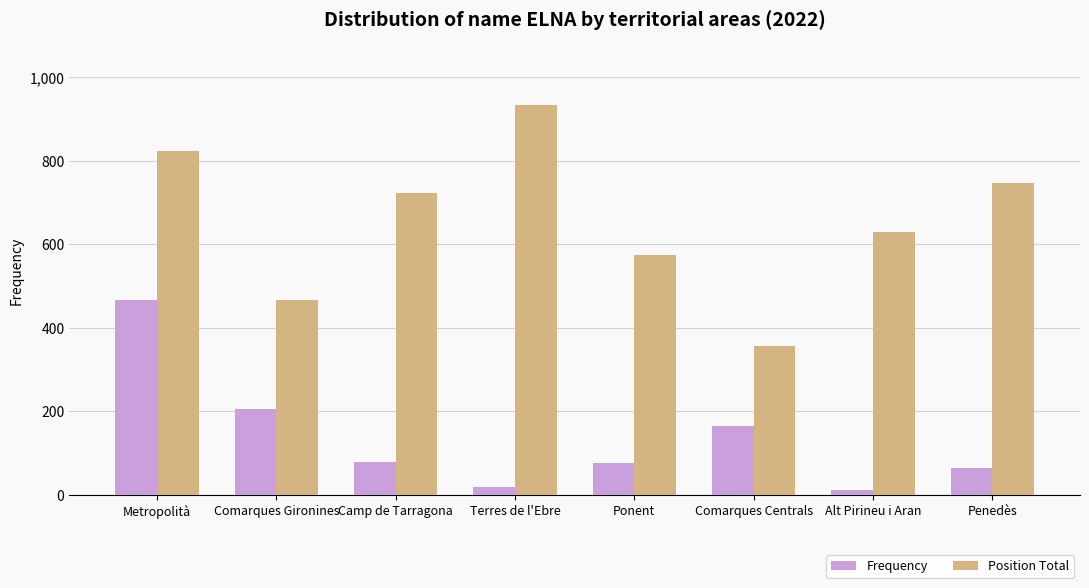

Which series has the largest total across all categories?

Position Total